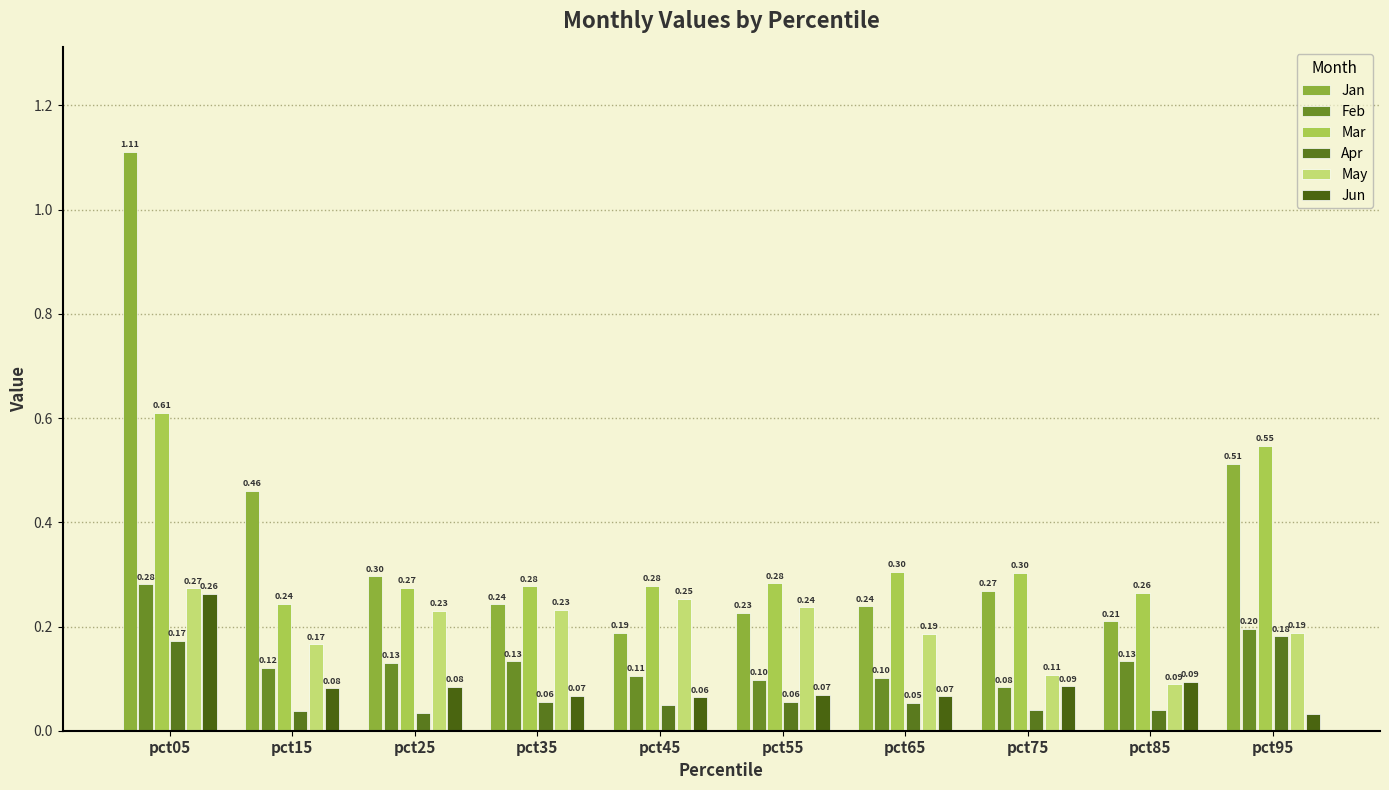

At which category is the sum across all series the highest?

pct05